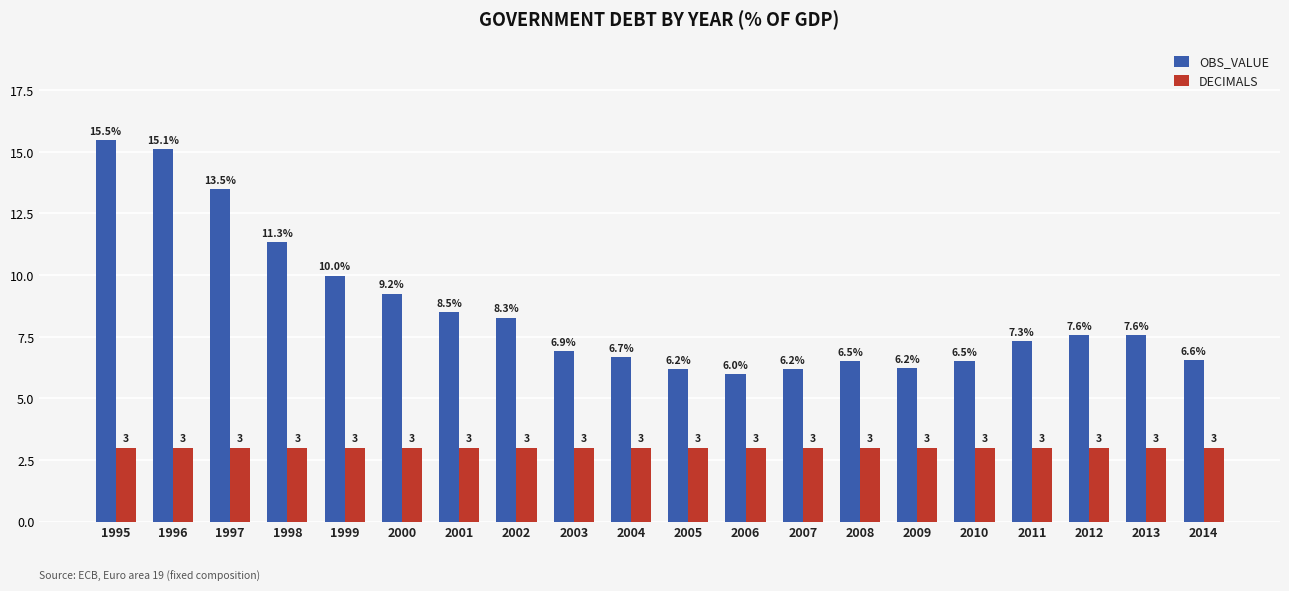

At 2011, list the series in order from largest to smallest.

OBS_VALUE, DECIMALS